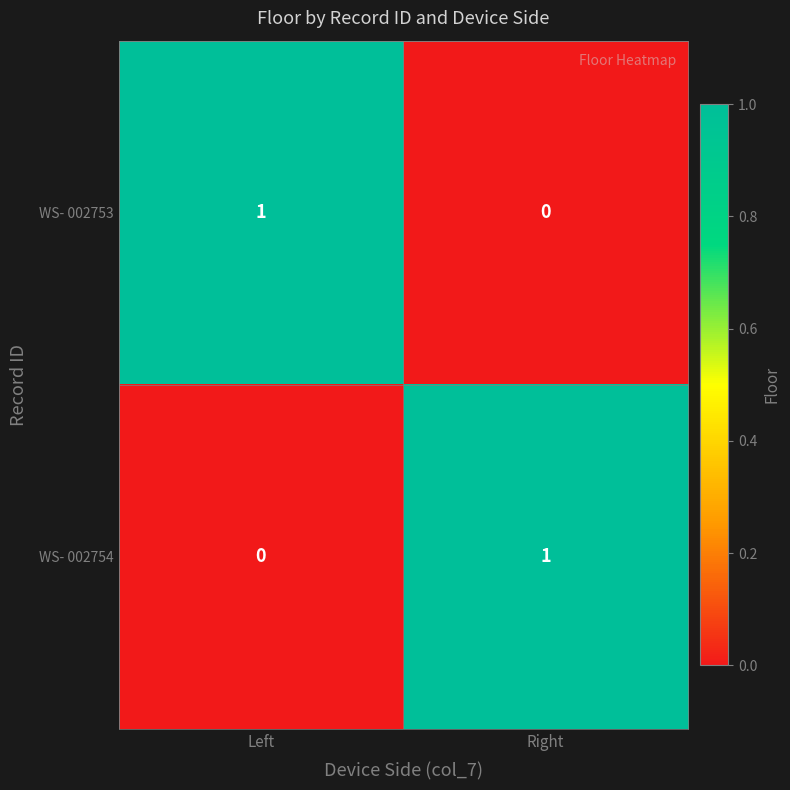

Reading right to left, transcribe all the data shown in this chart.

WS- 002753: Right=0	Left=1
WS- 002754: Right=1	Left=0